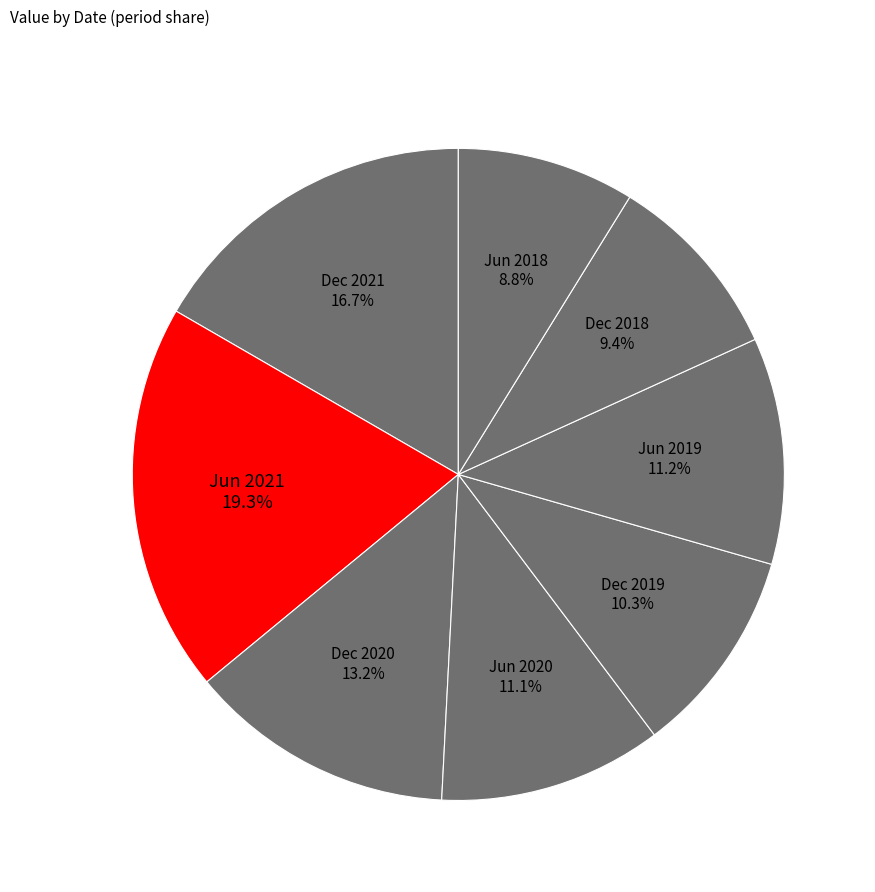

What is the smallest slice in the pie chart?

Jun 2018